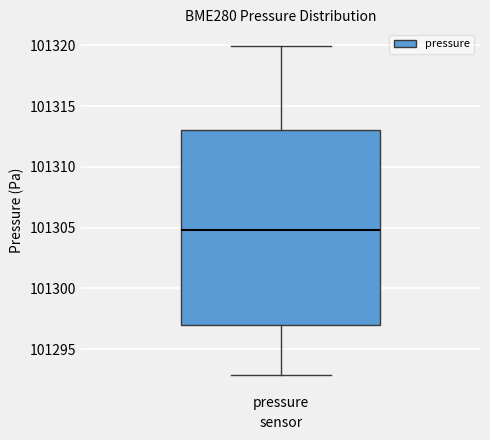

Where is the upper edge of the box for pressure on the y-axis? The values are not printed on the chart, so give them approximately, as read against the axis.

101313